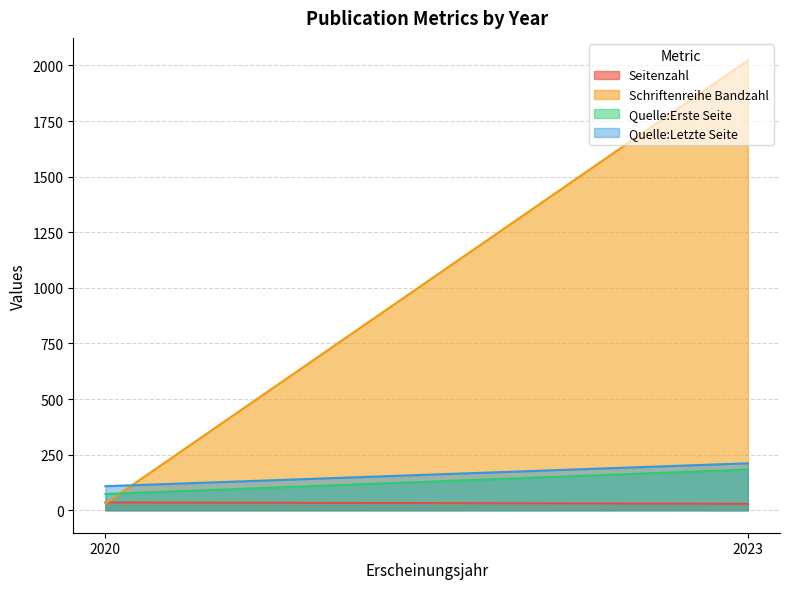

What is the maximum value shown in the chart?

2023